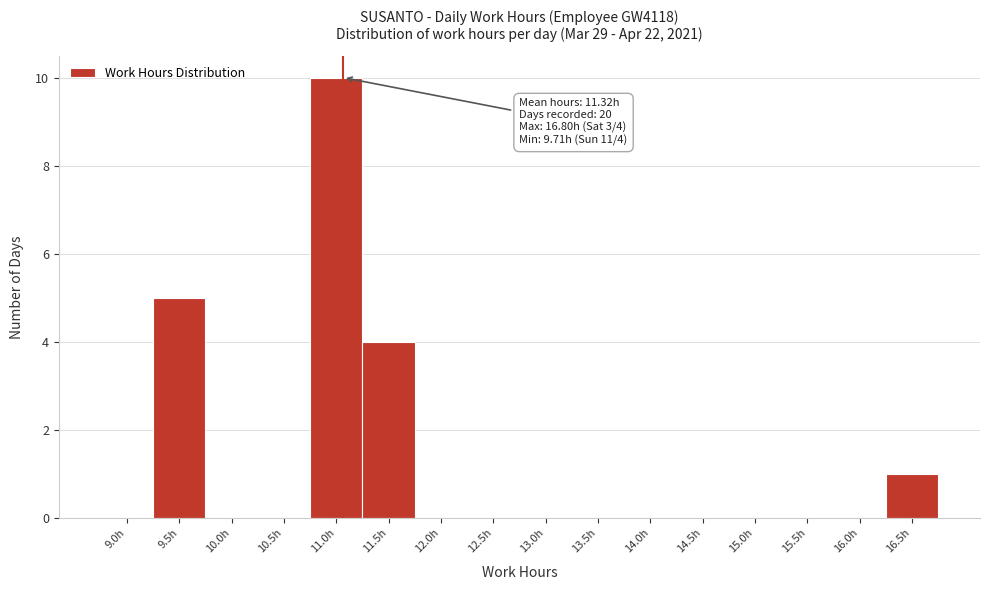

Reading left to right, transcribe all the data shown in this chart.

9.0h=0	9.5h=5	10.0h=0	10.5h=0	11.0h=10	11.5h=4	12.0h=0	12.5h=0	13.0h=0	13.5h=0	14.0h=0	14.5h=0	15.0h=0	15.5h=0	16.0h=0	16.5h=1